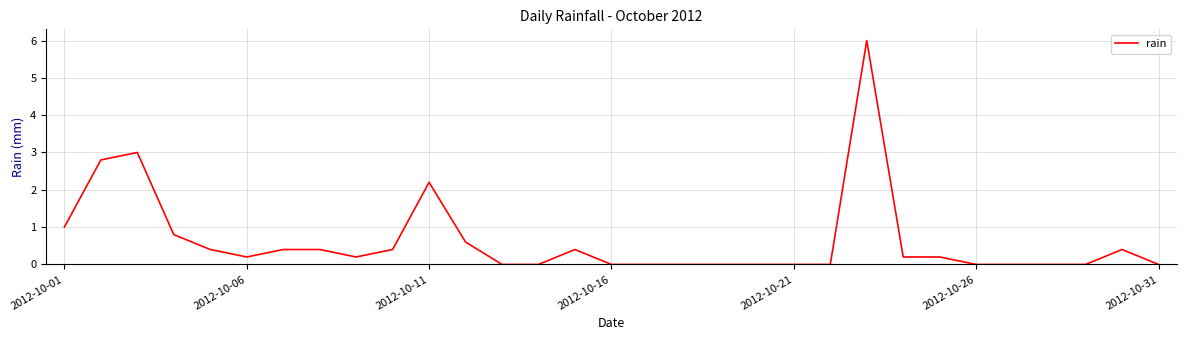

What is the difference between the maximum and minimum values?

6.0